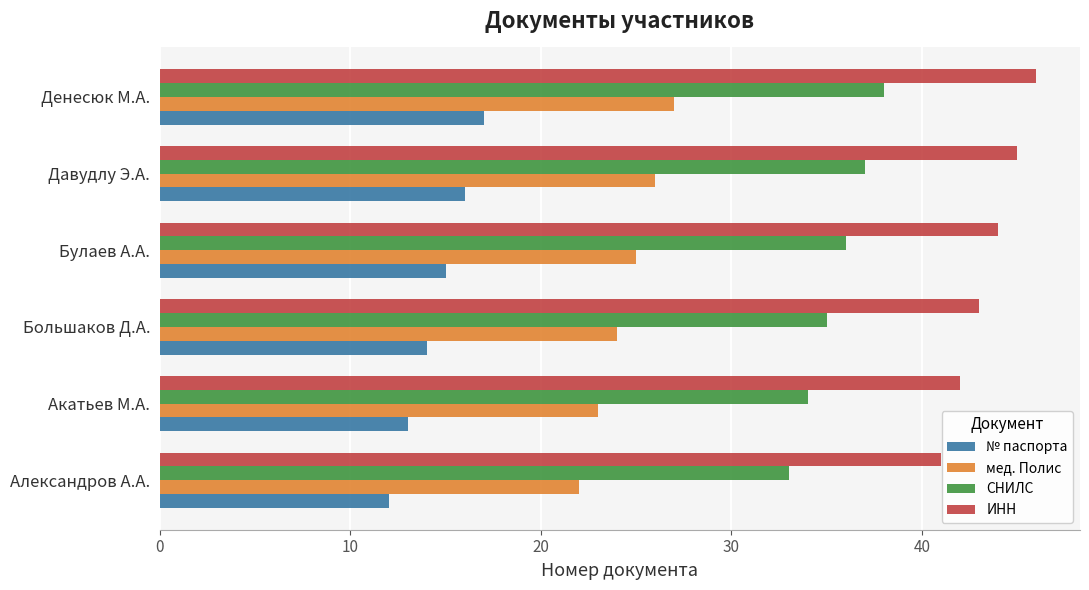

What is the lowest value of the ИНН series?

41